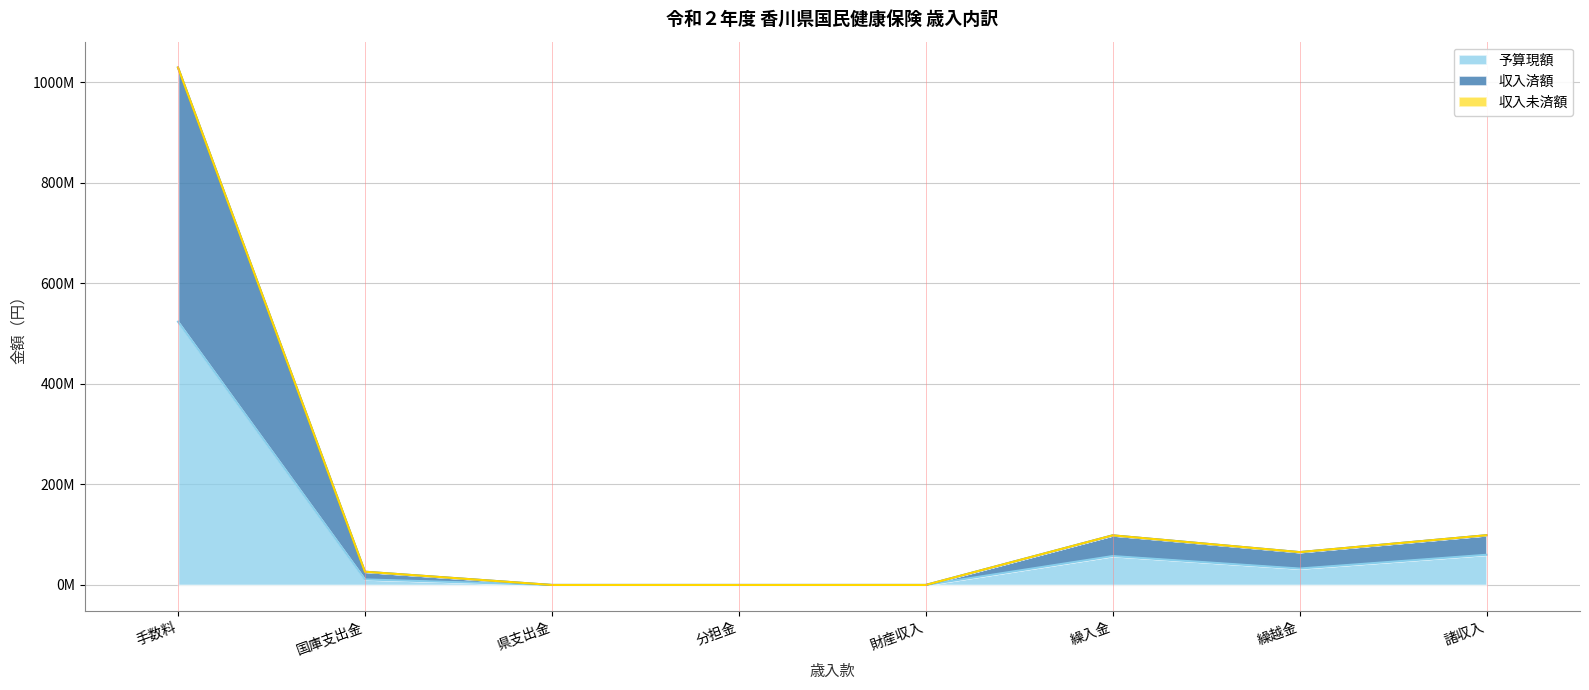

Does the chart display data point markers on the line(s)?

No